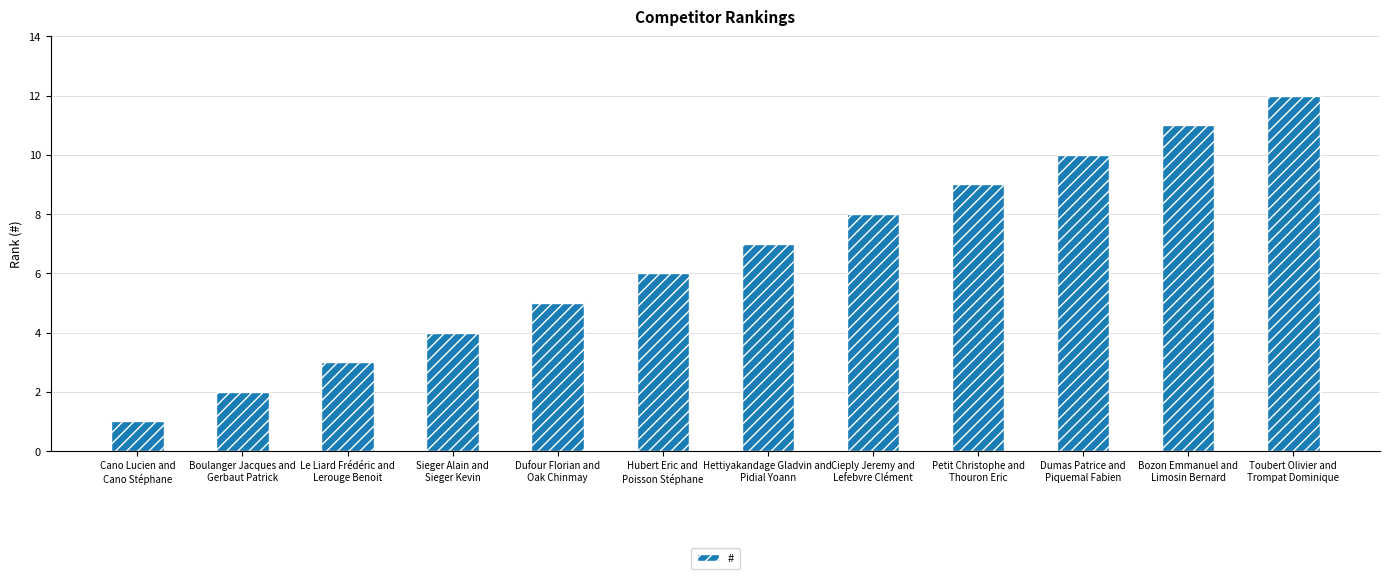

What is the label of the 2nd bar from the right?

Bozon Emmanuel and
Limosin Bernard